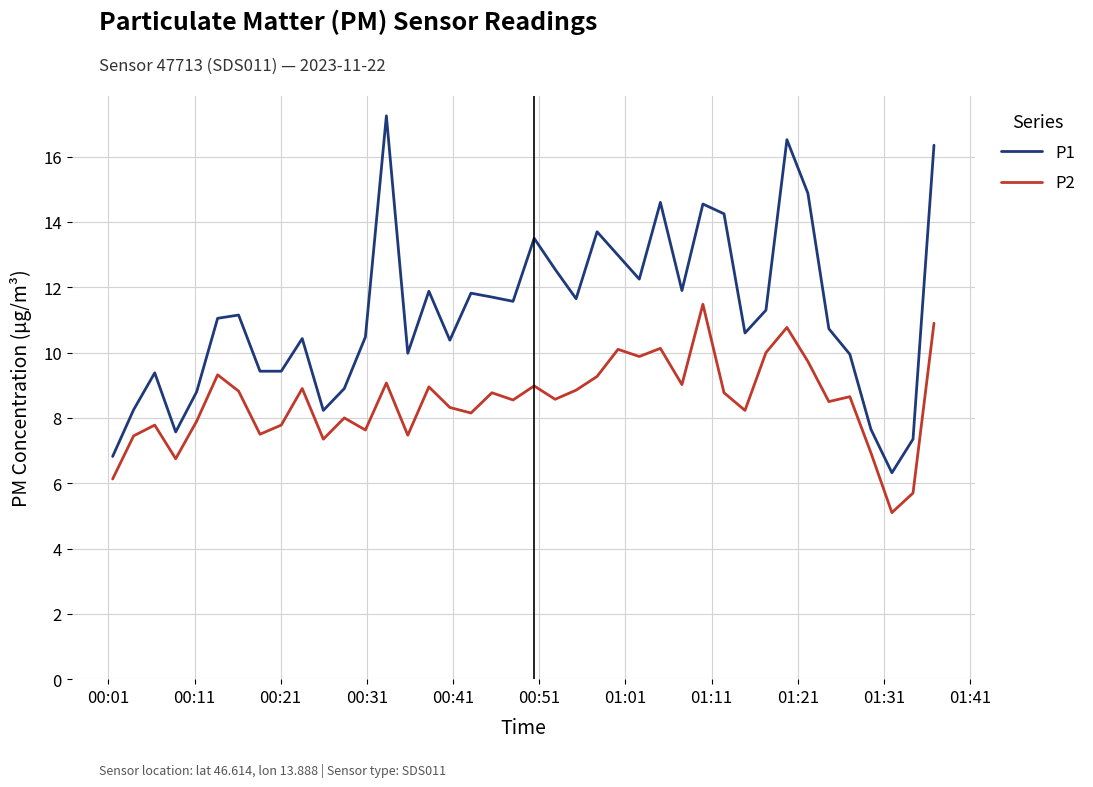

What is the difference between the maximum and minimum values in the P1 series?

10.9